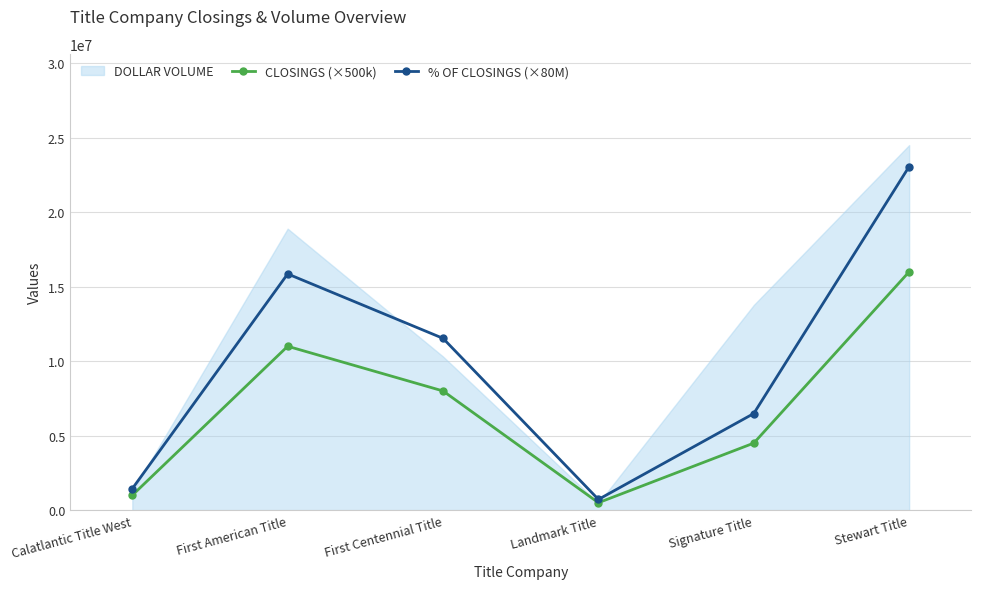

What is the value of the % OF CLOSINGS (×80M) point at the 2nd from the left?

15855855.9